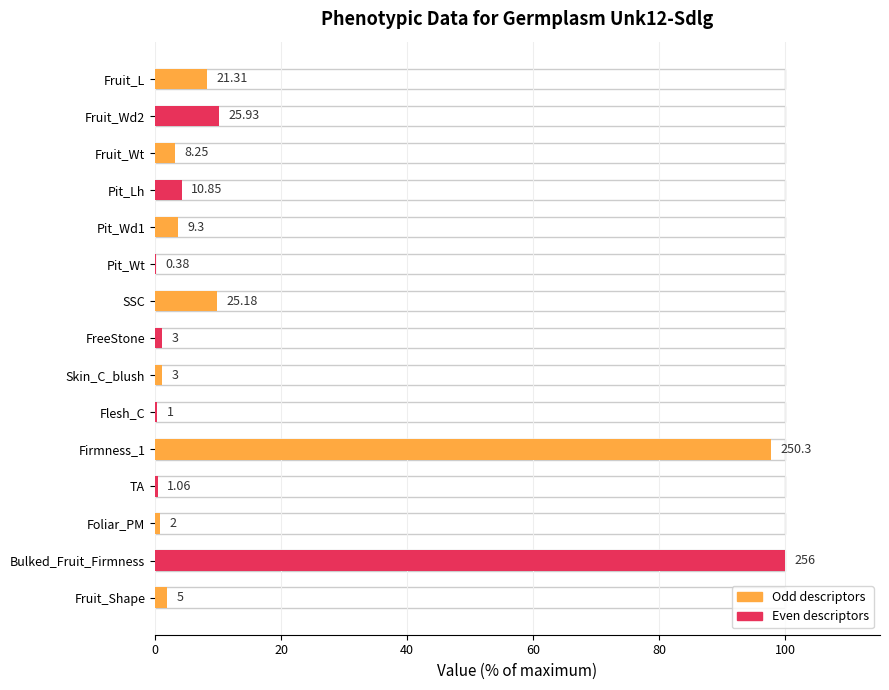

What is the average value?

16.2